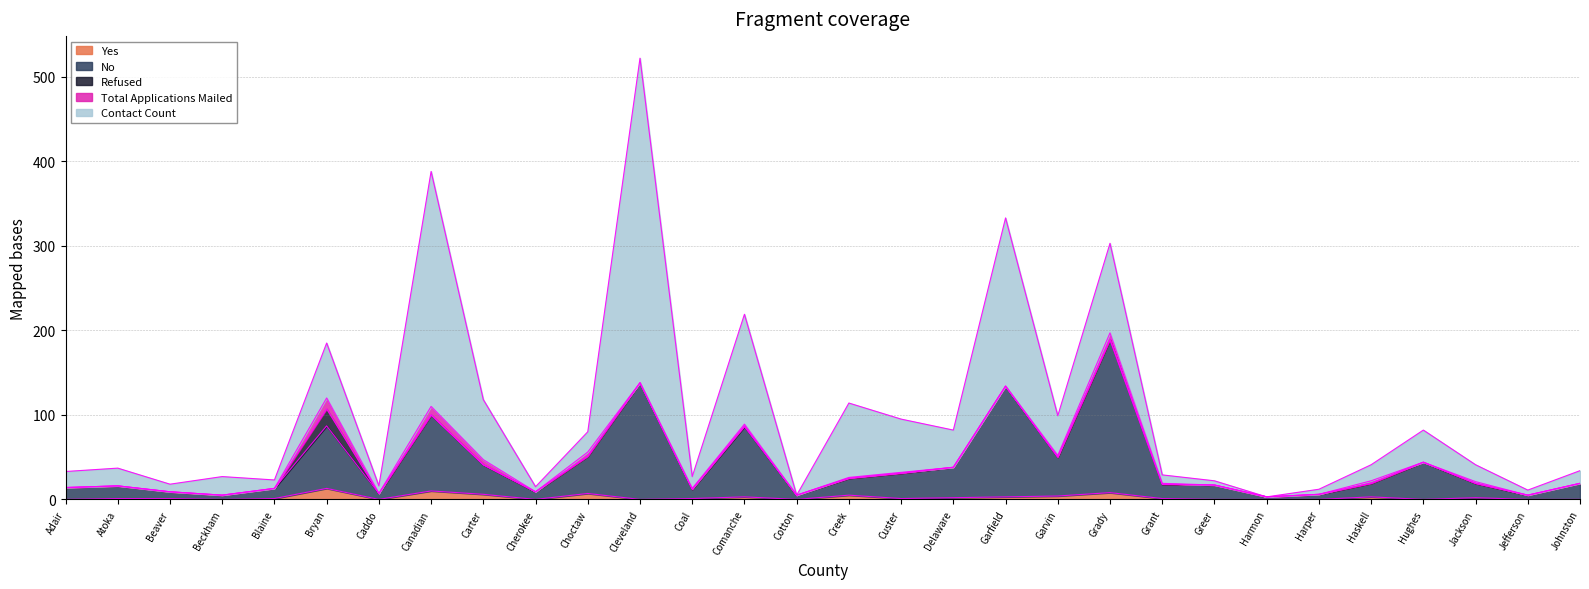

Reading left to right, extract all data points from this chart.

Yes: Adair=0	Atoka=1	Beaver=1	Beckham=0	Blaine=1	Bryan=13	Caddo=0	Canadian=10	Carter=6	Cherokee=0	Choctaw=7	Cleveland=0	Coal=1	Comanche=3	Cotton=0	Creek=5	Custer=1	Delaware=2	Garfield=3	Garvin=4	Grady=8	Grant=1	Greer=0	Harmon=0	Harper=0	Haskell=3	Hughes=0	Jackson=2	Jefferson=0	Johnston=0
No: Adair=14	Atoka=15	Beaver=8	Beckham=5	Blaine=12	Bryan=74	Caddo=7	Canadian=90	Carter=35	Cherokee=9	Choctaw=44	Cleveland=138	Coal=11	Comanche=83	Cotton=5	Creek=20	Custer=30	Delaware=36	Garfield=131	Garvin=46	Grady=181	Grant=17	Greer=17	Harmon=3	Harper=6	Haskell=16	Hughes=44	Jackson=17	Jefferson=5	Johnston=19
Refused: Adair=0	Atoka=0	Beaver=0	Beckham=0	Blaine=0	Bryan=20	Caddo=0	Canadian=0	Carter=0	Cherokee=0	Choctaw=0	Cleveland=0	Coal=0	Comanche=1	Cotton=0	Creek=0	Custer=0	Delaware=0	Garfield=0	Garvin=0	Grady=0	Grant=0	Greer=0	Harmon=0	Harper=0	Haskell=0	Hughes=0	Jackson=0	Jefferson=0	Johnston=0
Total Applications Mailed: Adair=0	Atoka=0	Beaver=0	Beckham=0	Blaine=0	Bryan=13	Caddo=0	Canadian=10	Carter=6	Cherokee=0	Choctaw=5	Cleveland=0	Coal=1	Comanche=2	Cotton=0	Creek=1	Custer=1	Delaware=0	Garfield=0	Garvin=2	Grady=8	Grant=1	Greer=0	Harmon=0	Harper=0	Haskell=3	Hughes=0	Jackson=2	Jefferson=0	Johnston=0
Contact Count: Adair=19	Atoka=21	Beaver=9	Beckham=22	Blaine=10	Bryan=65	Caddo=9	Canadian=278	Carter=71	Cherokee=6	Choctaw=24	Cleveland=384	Coal=14	Comanche=130	Cotton=0	Creek=88	Custer=63	Delaware=44	Garfield=199	Garvin=47	Grady=106	Grant=10	Greer=5	Harmon=0	Harper=6	Haskell=19	Hughes=38	Jackson=20	Jefferson=6	Johnston=15